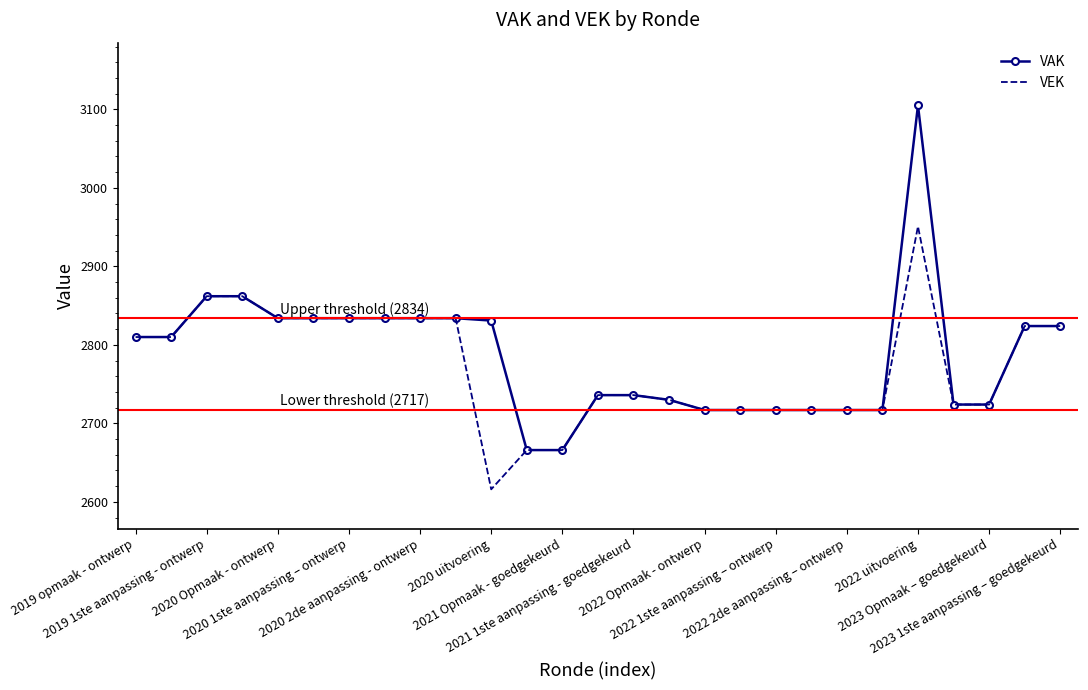

What is the sum of all VAK values?

75216